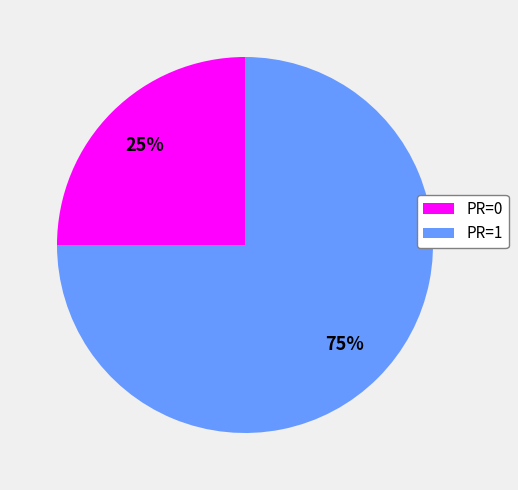

How many segments does this pie chart have?

2